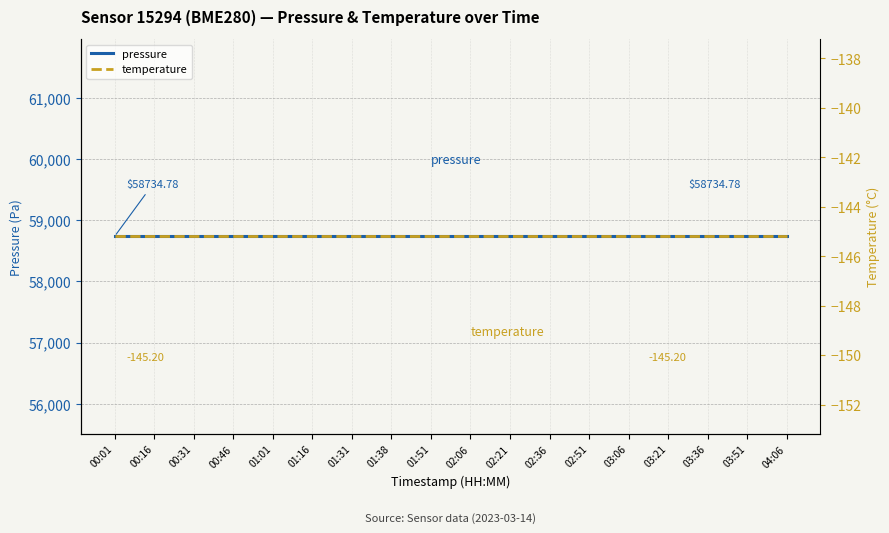

The value of temperature at 00:31 is -145.2. True or false?

True